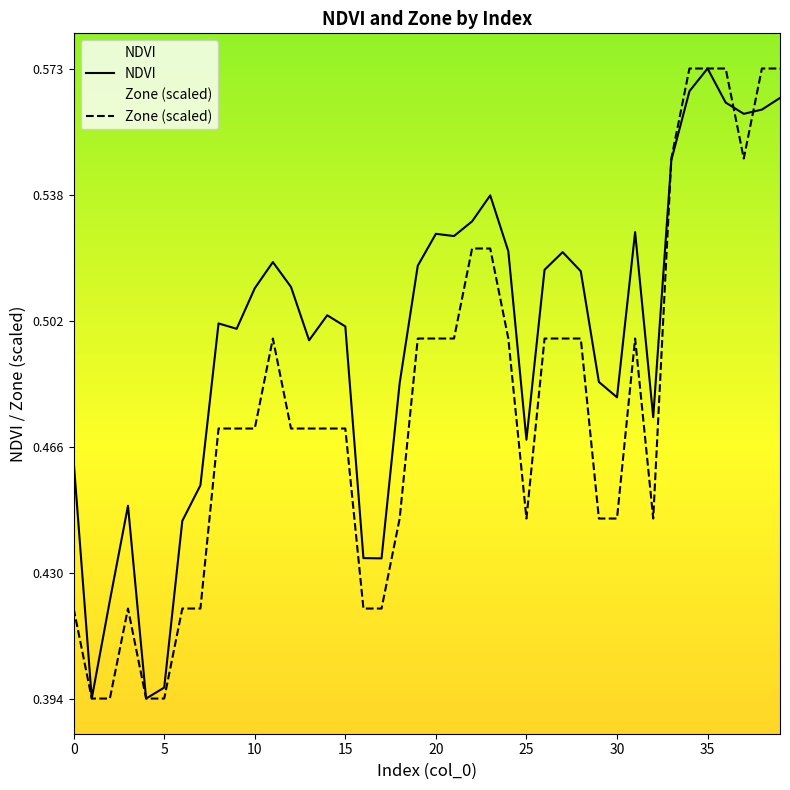

Which series has the largest total across all categories?

NDVI